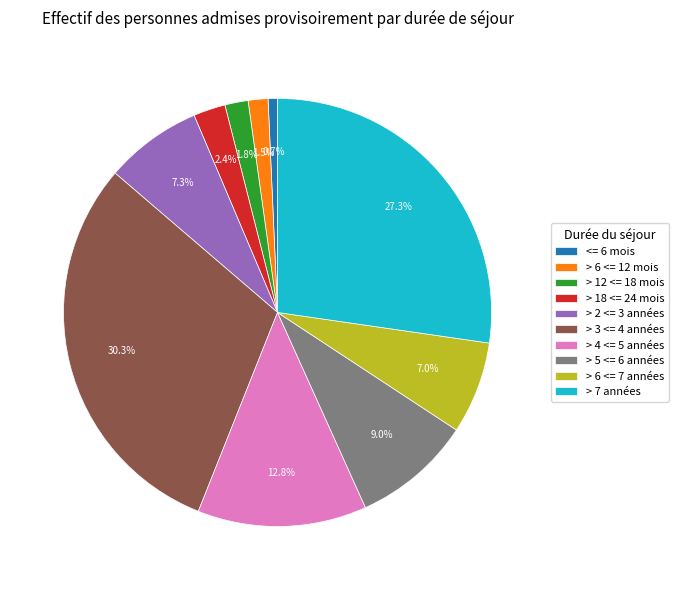

How much of the chart is everything except > 7 années?

72.7%